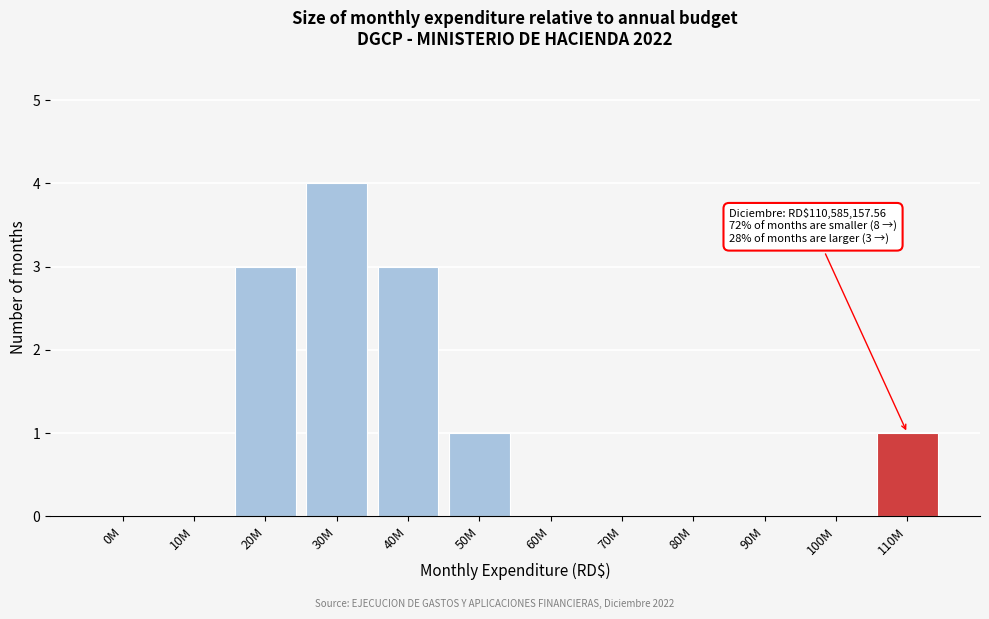

Reading left to right, what are all the values shown in this chart?

0M=0	10M=0	20M=3	30M=4	40M=3	50M=1	60M=0	70M=0	80M=0	90M=0	100M=0	110M=1